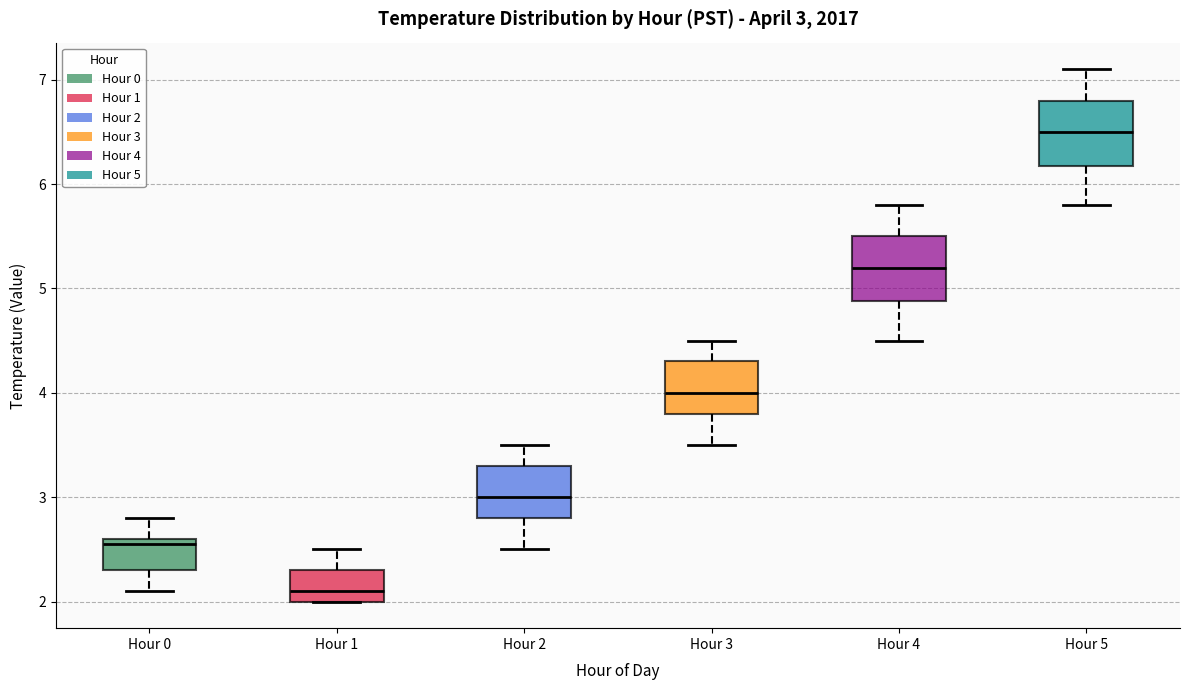

Which box has the lowest median line?

Hour 1